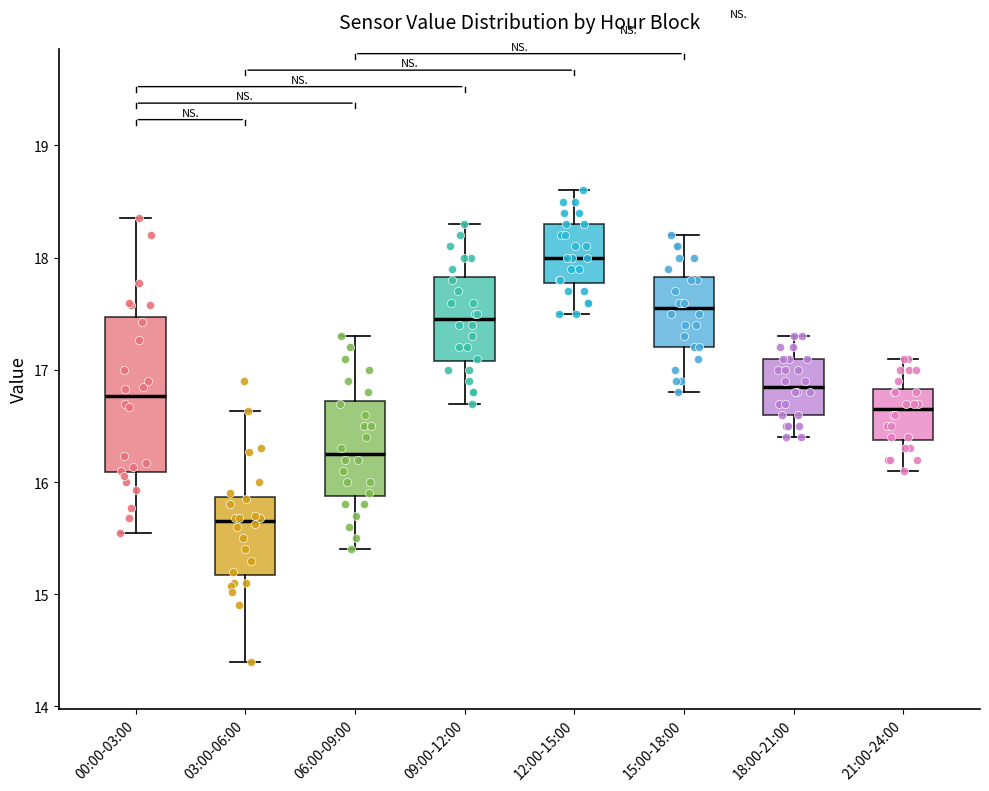

Reading left to right, read every box against the y-axis: the position of its median line, the range the box covers, and the ends of its whiskers. The values are not printed on the chart, so give them approximately, as read against the axis.

00:00-03:00: median 16.8, box 16.1 to 17.5, whiskers 15.6 to 18.4
03:00-06:00: median 15.7, box 15.2 to 15.9, whiskers 14.4 to 16.6
06:00-09:00: median 16.3, box 15.9 to 16.7, whiskers 15.4 to 17.3
09:00-12:00: median 17.5, box 17.1 to 17.8, whiskers 16.7 to 18.3
12:00-15:00: median 18.0, box 17.8 to 18.3, whiskers 17.5 to 18.6
15:00-18:00: median 17.6, box 17.2 to 17.8, whiskers 16.8 to 18.2
18:00-21:00: median 16.9, box 16.6 to 17.1, whiskers 16.4 to 17.3
21:00-24:00: median 16.7, box 16.4 to 16.8, whiskers 16.1 to 17.1